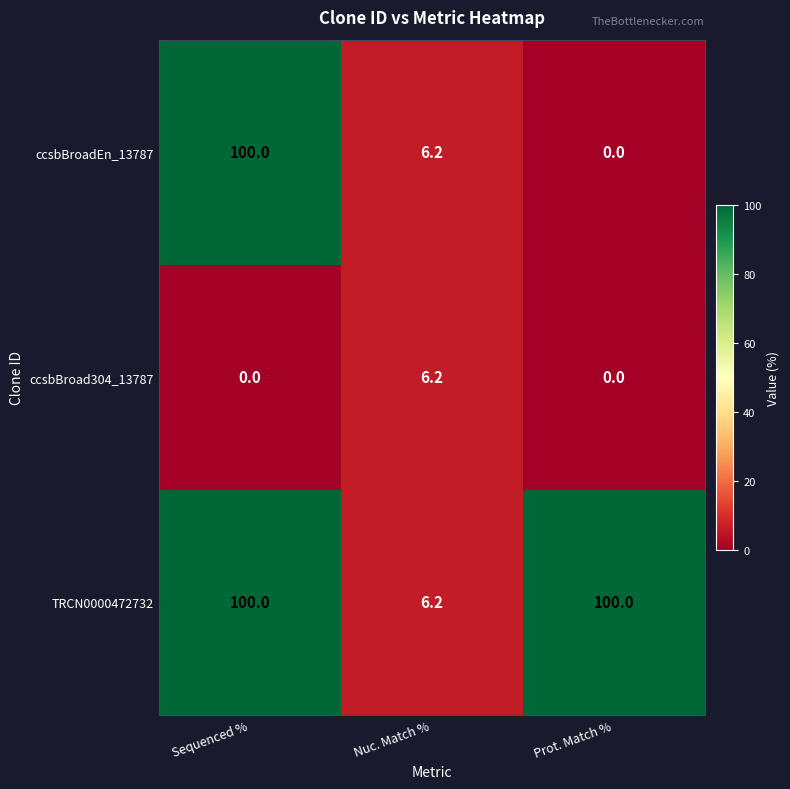

Which series changed the most between Nuc. Match % and Prot. Match %?

TRCN0000472732